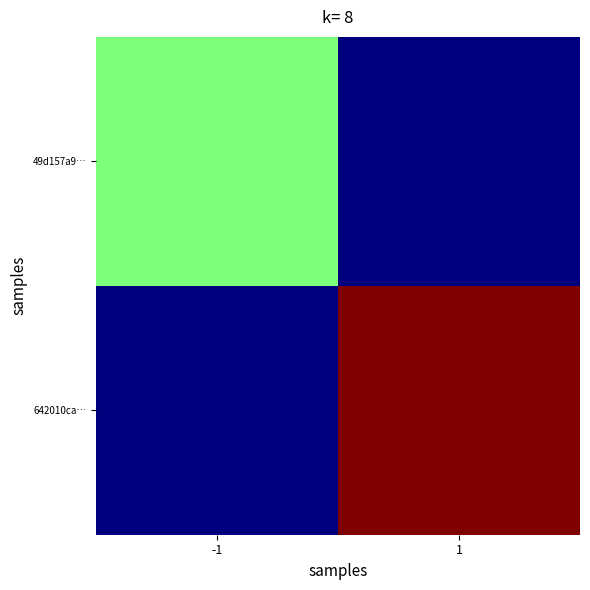

At -1, list the series in order from smallest to largest.

642010ca…, 49d157a9…